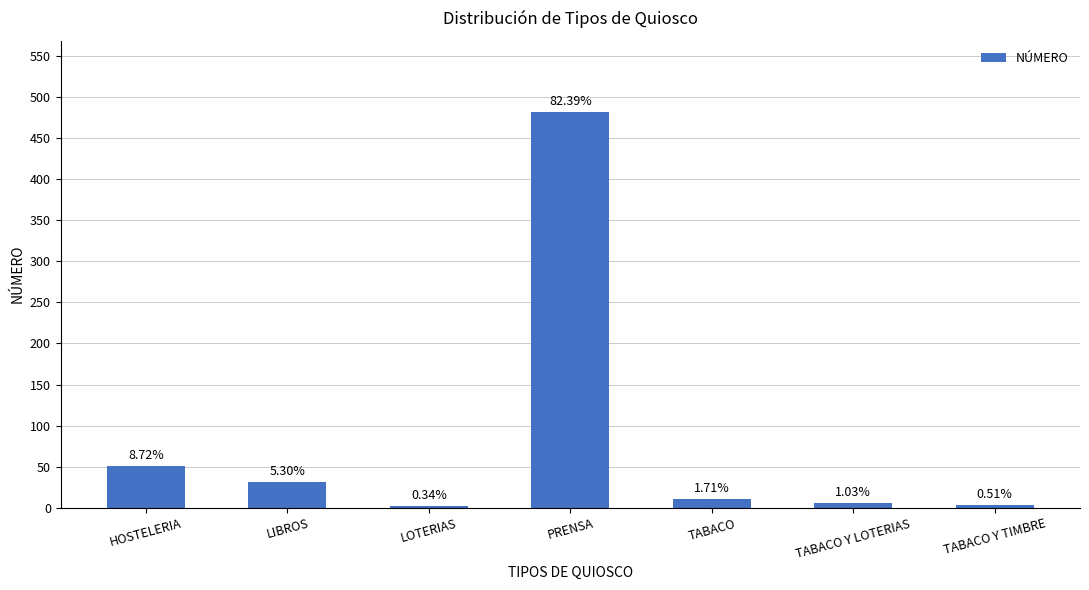

List the labels in order of value, largest first.

PRENSA, HOSTELERIA, LIBROS, TABACO, TABACO Y LOTERIAS, TABACO Y TIMBRE, LOTERIAS